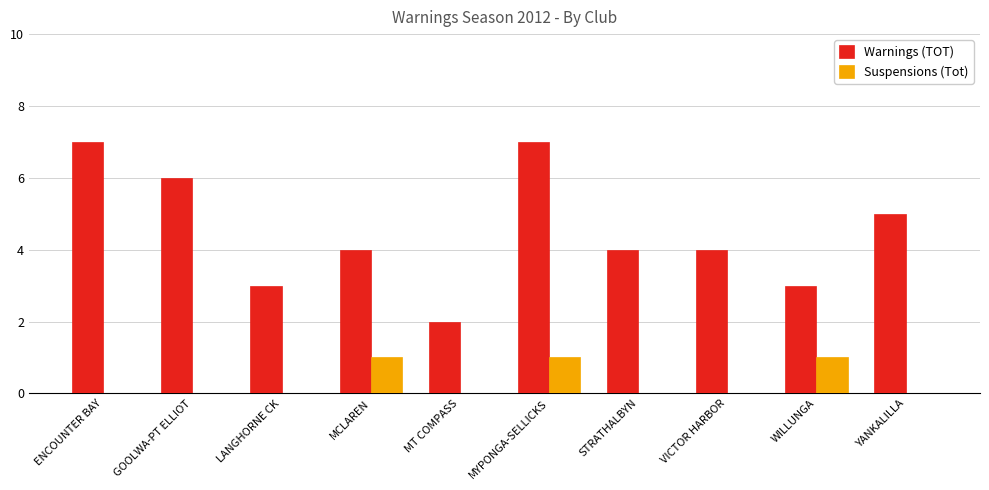

Are the bars grouped side by side (vs. stacked)?

Yes